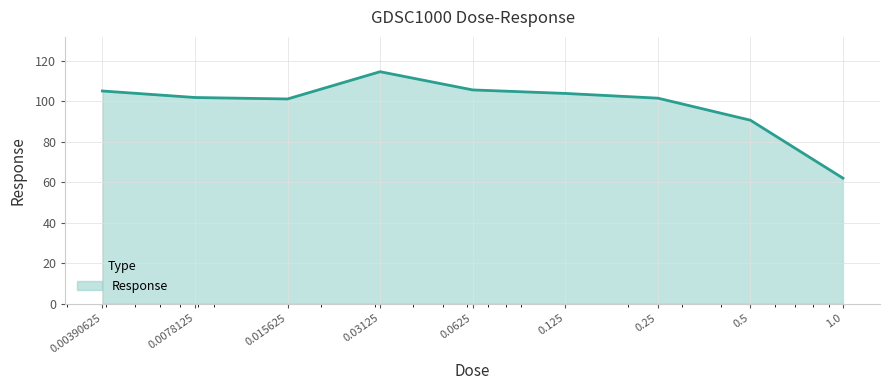

What is the greatest value displayed?

114.7